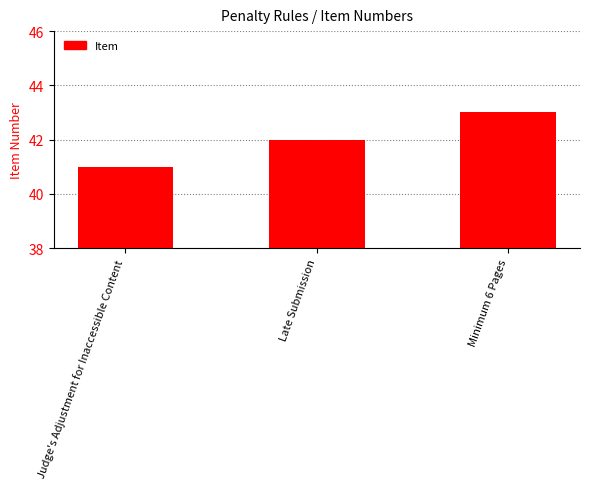

List the labels in order of value, smallest first.

Judge's Adjustment for Inaccessible Content, Late Submission, Minimum 6 Pages